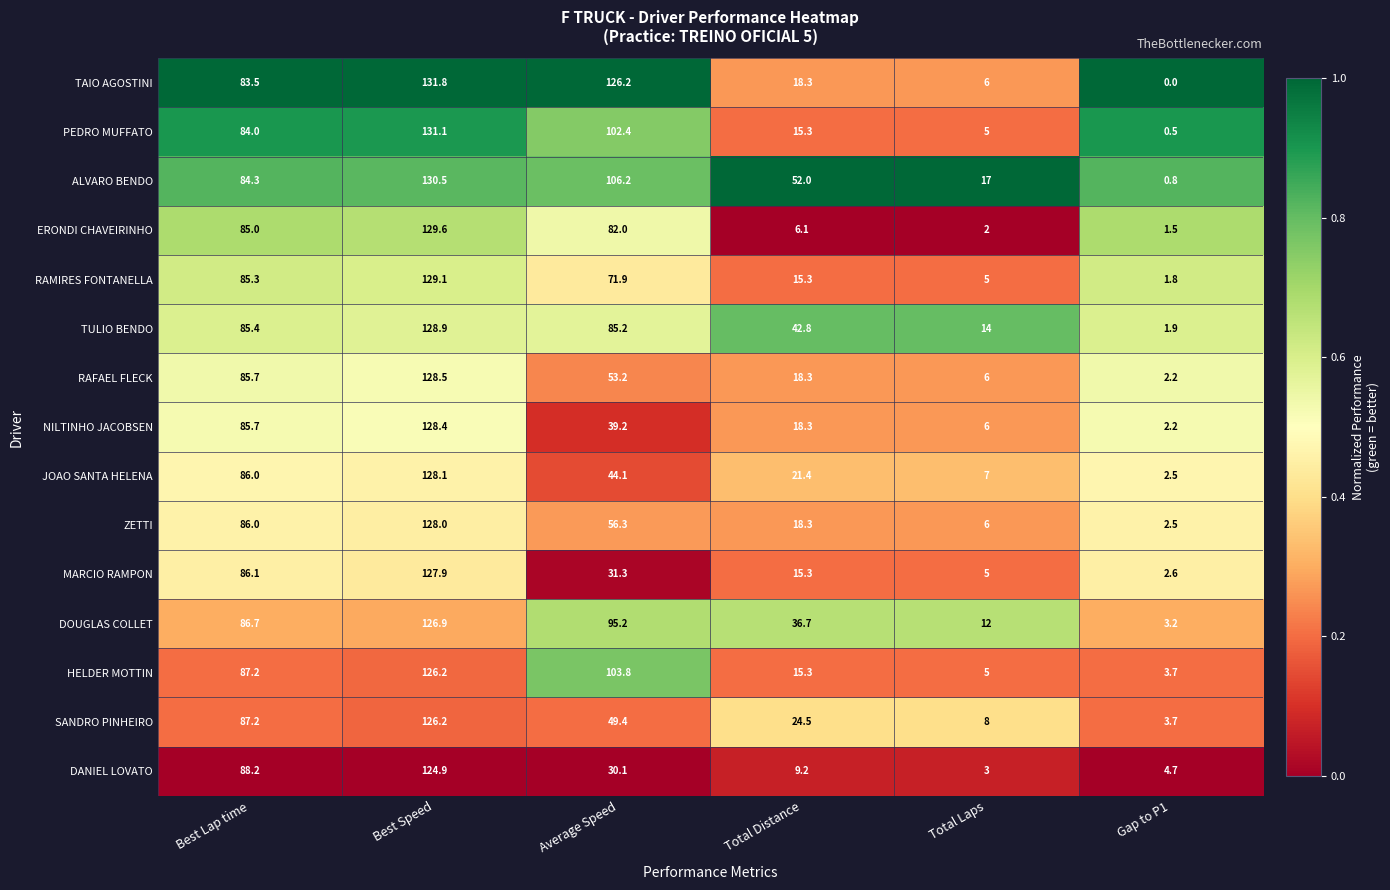

What is the sum of all DOUGLAS COLLET values?

360.7